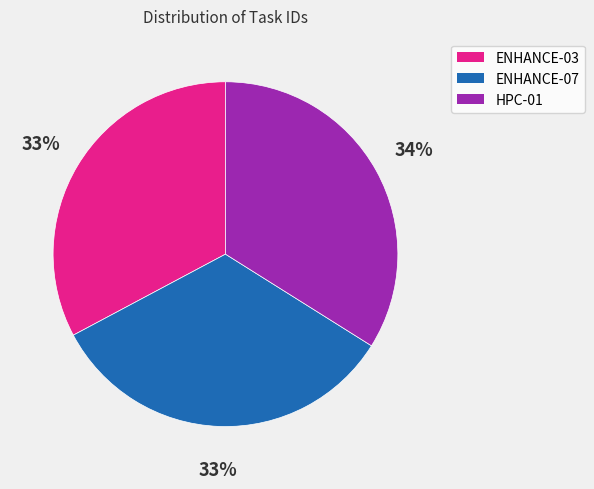

Is there any slice that represents more than half of the pie?

No